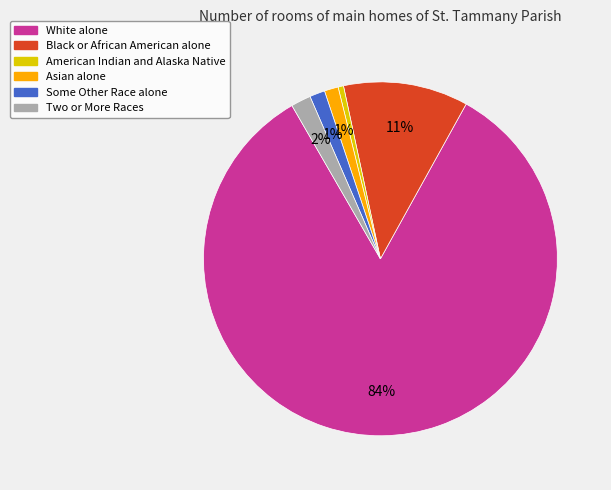

To the nearest percent, what is the difference between the Asian alone and Black or African American alone slice percentages?

10%